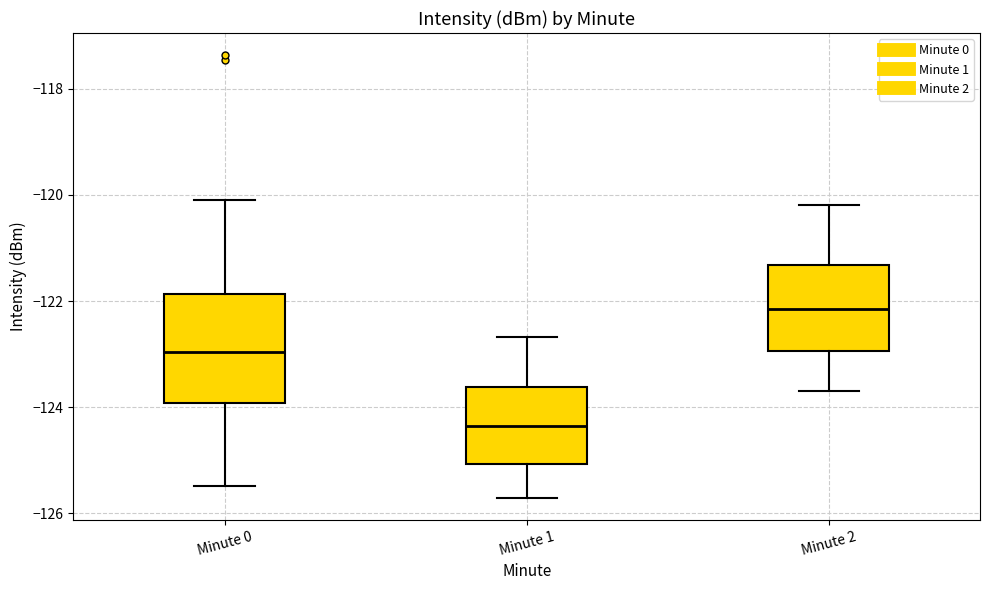

Reading left to right, read every box against the y-axis: the position of its median line, the range the box covers, and the ends of its whiskers. The values are not printed on the chart, so give them approximately, as read against the axis.

Minute 0: median -123.0, box -124.0 to -121.8, whiskers -125.4 to -120.2
Minute 1: median -124.4, box -125.0 to -123.6, whiskers -125.8 to -122.6
Minute 2: median -122.2, box -123.0 to -121.4, whiskers -123.6 to -120.2